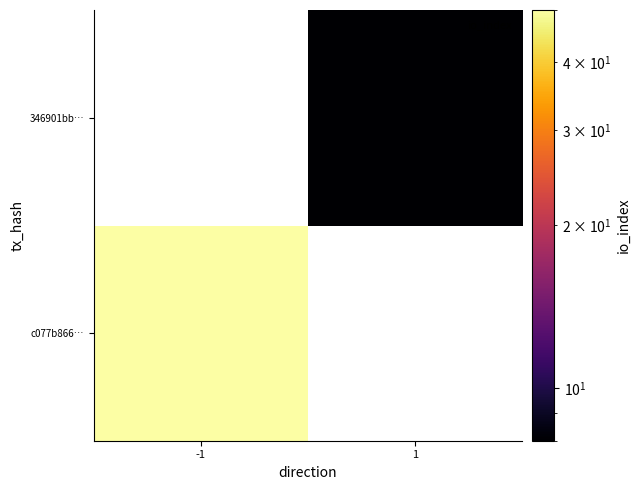

What is the difference between the highest and lowest values at -1?

50